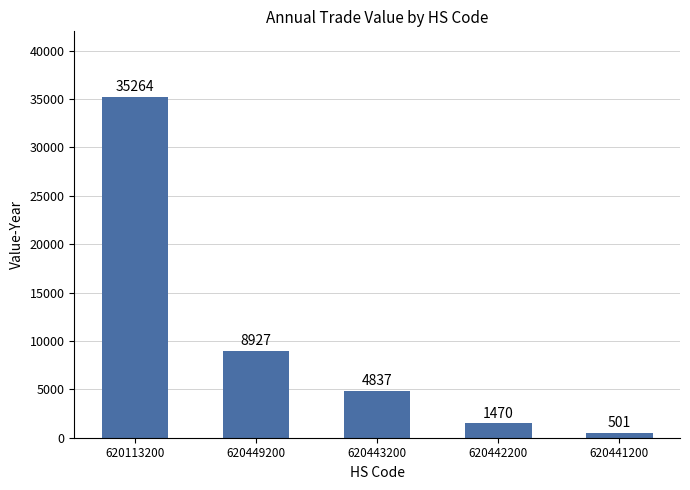

At which category does the chart reach its minimum across all series?

620441200